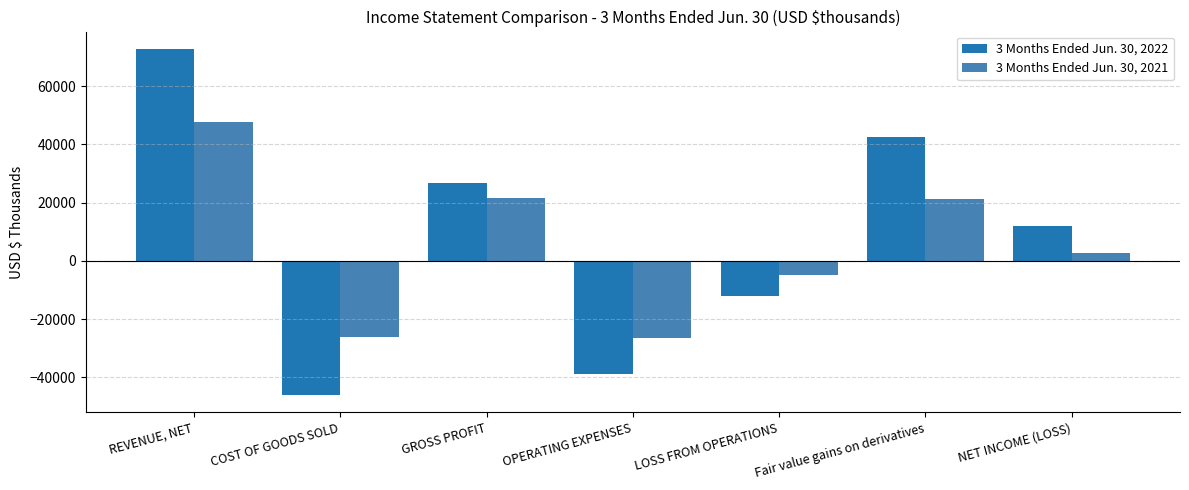

The 3 Months Ended Jun. 30, 2022 series shows 70945 at Fair value gains on derivatives. True or false?

False